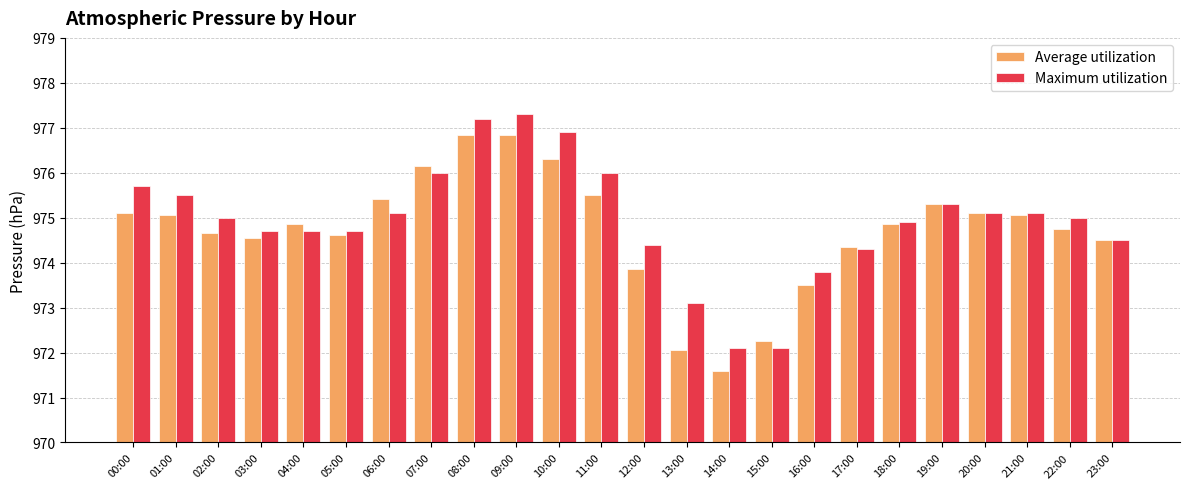

The Maximum utilization series shows 975.1 at 21:00. True or false?

True